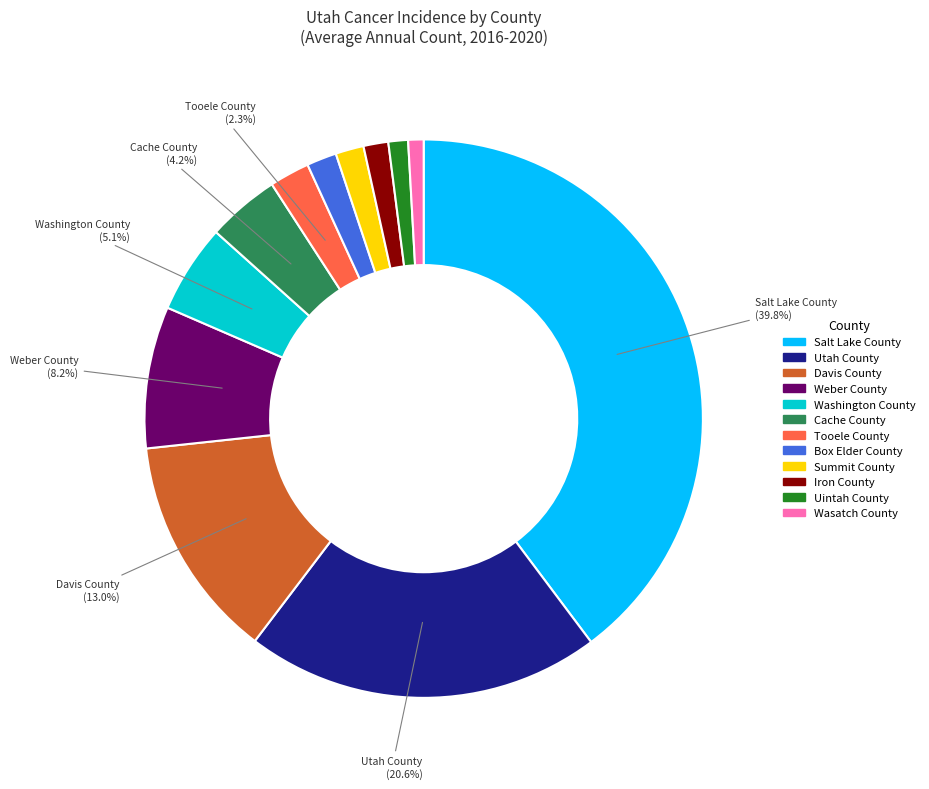

Approximately how many times larger is the value at Iron County compared to Cache County?

0.3